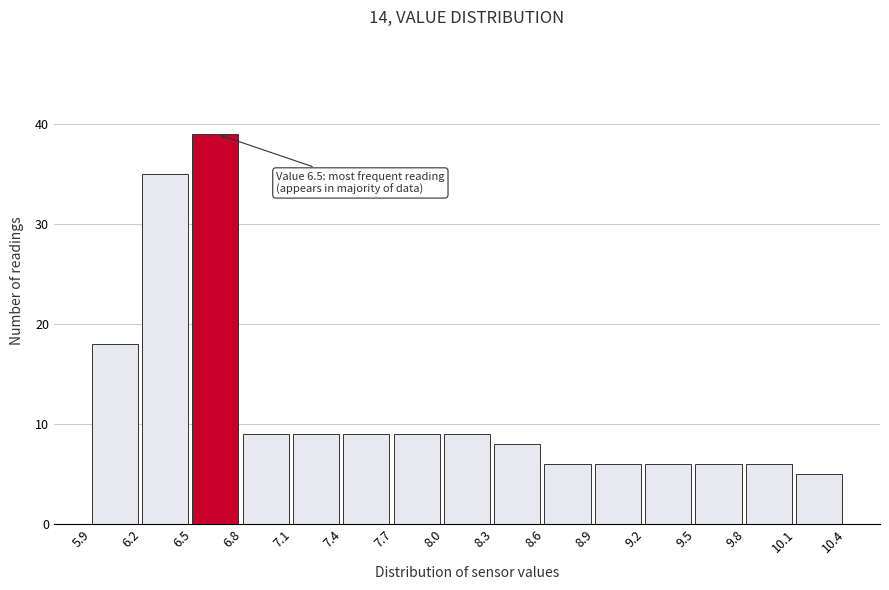

Over which range of the x-axis is the bar tallest?

6.5 to 6.8